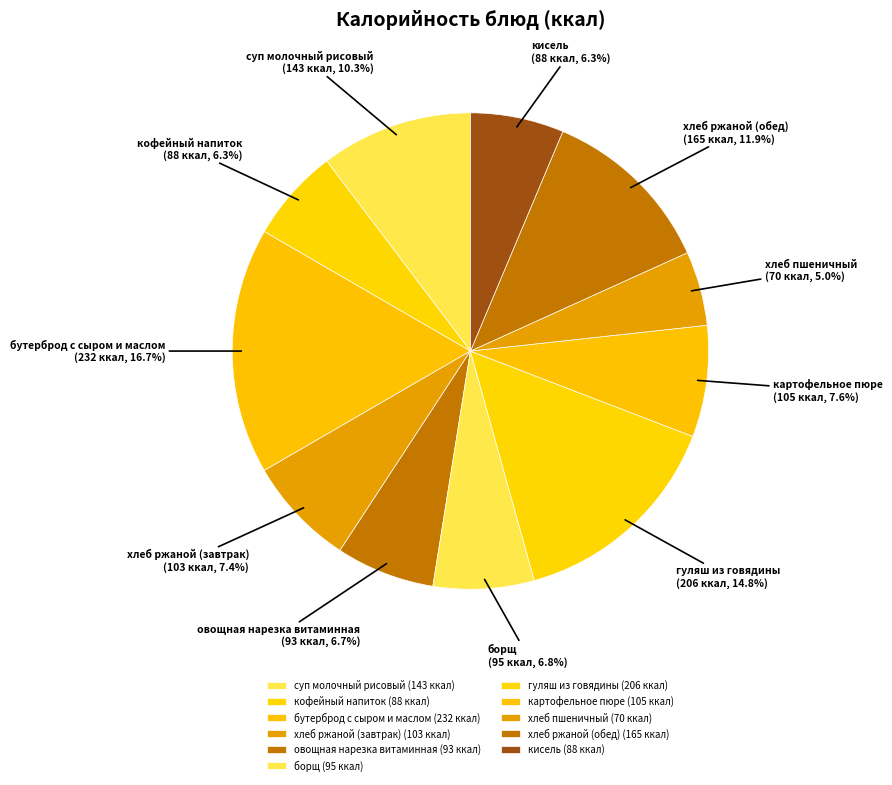

Count the number of slices in the pie.

11